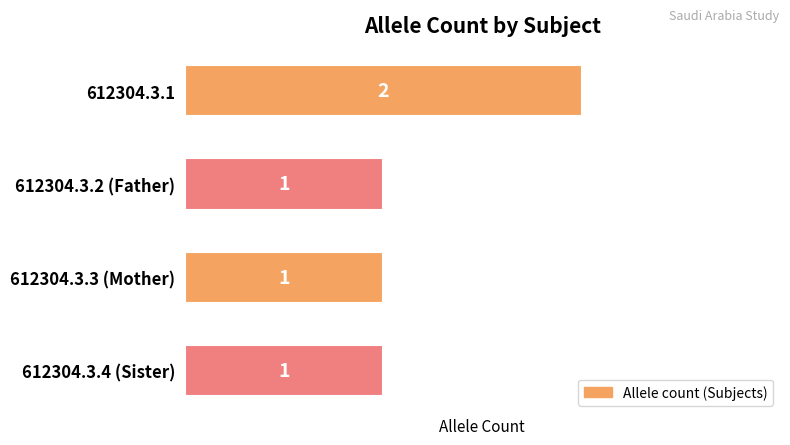

What is the average value?

1